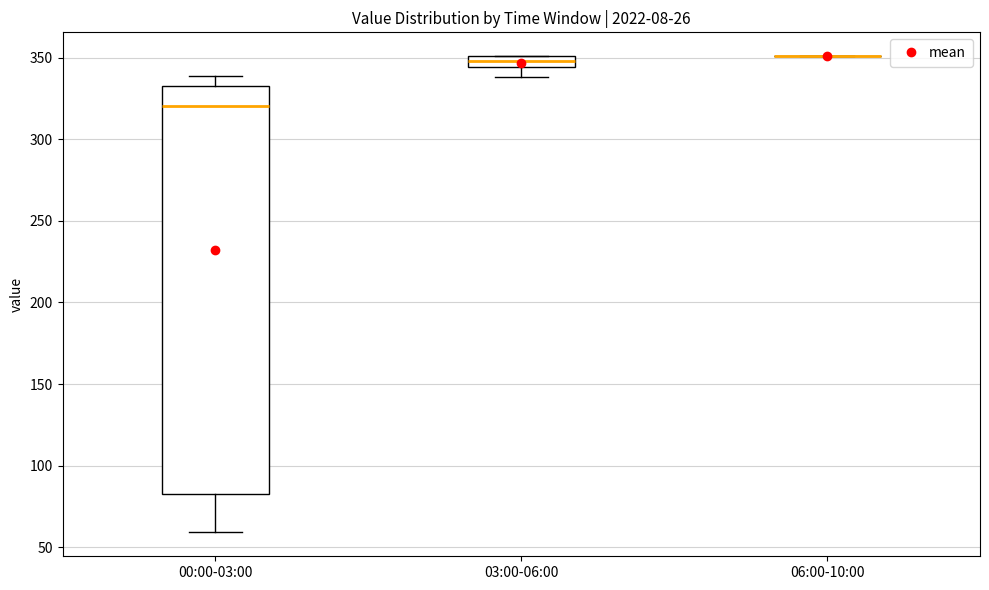

Which box is the tallest, from its lower edge to its upper edge?

00:00-03:00